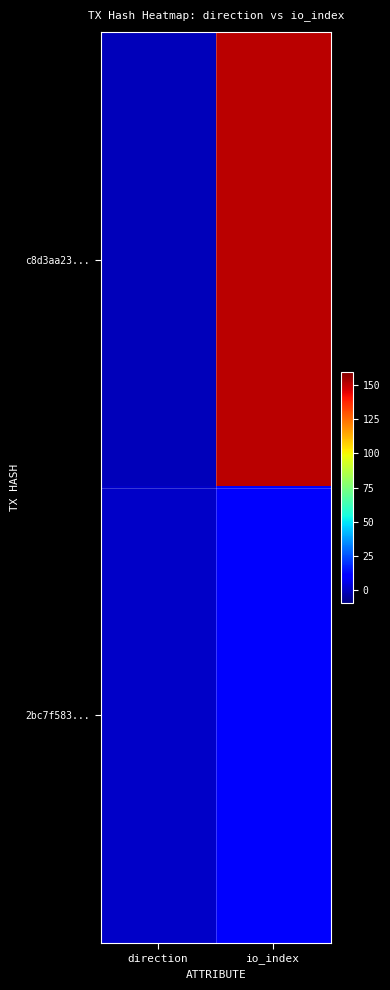

What is the smallest value displayed?

-1